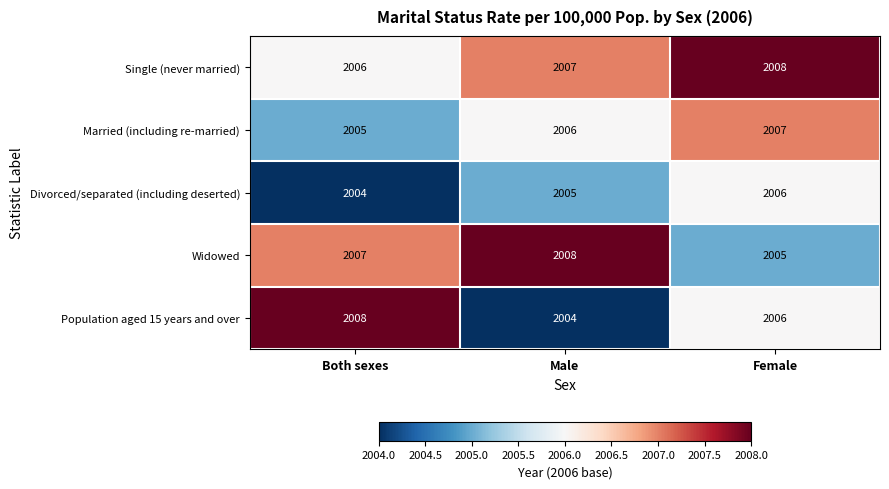

What is the approximate value of Divorced/separated (including deserted) at Male?

2005